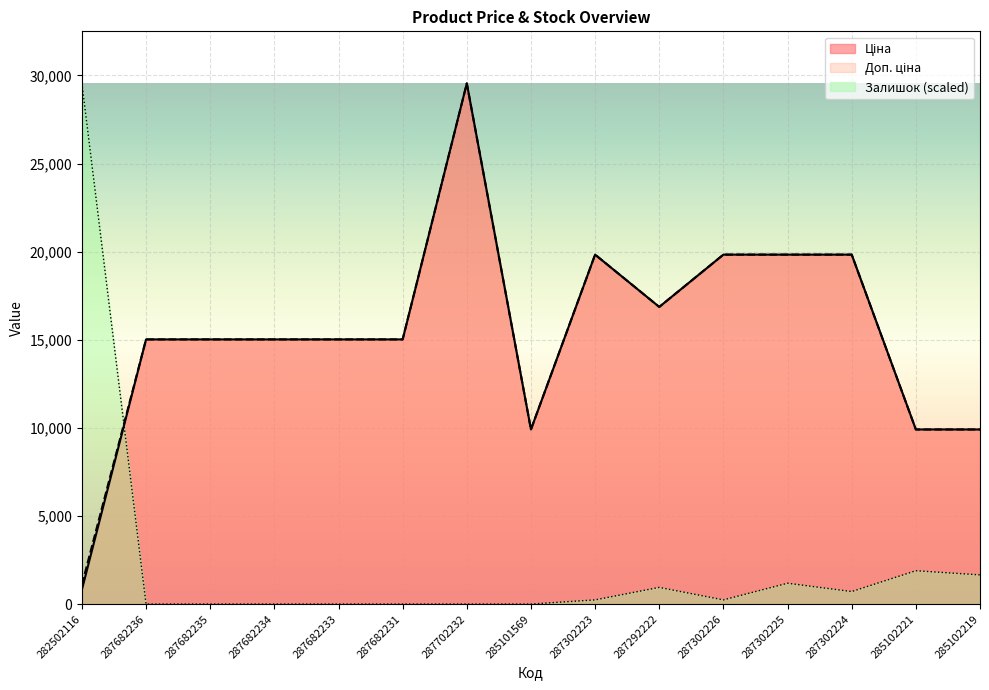

At which label is Доп. ціна closest to 15325?

287682236